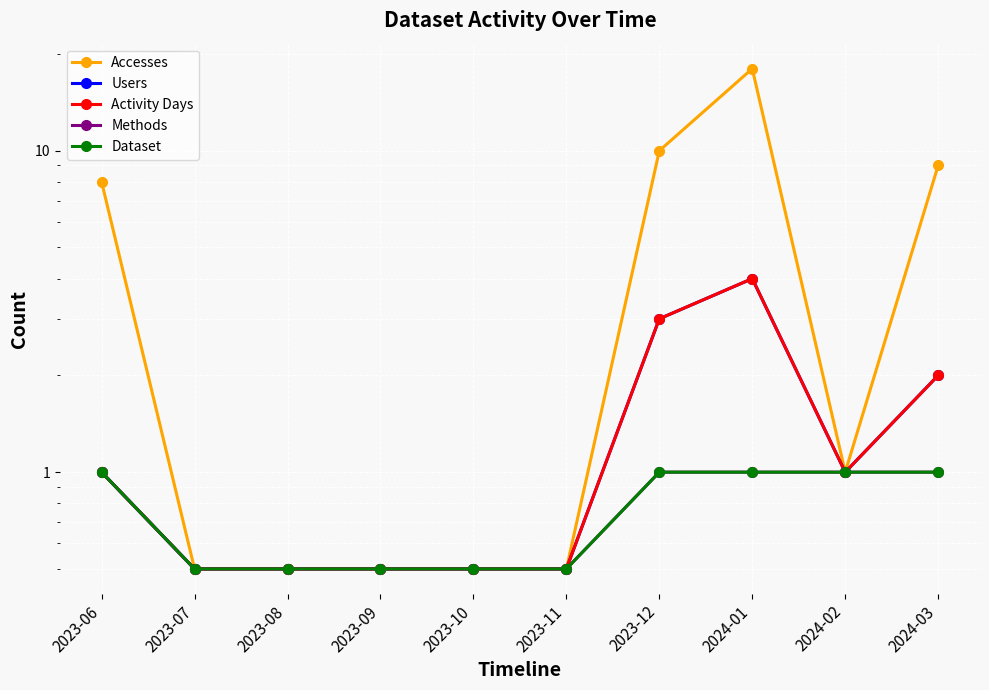

What is the label of the 10th point from the left?

2024-03